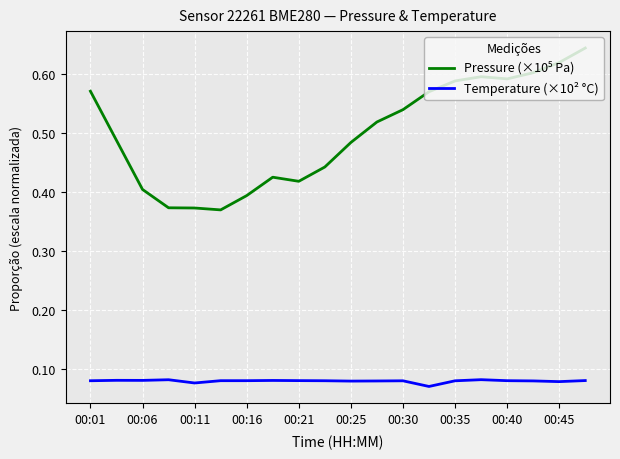

True or false: Pressure (×10⁵ Pa) and Temperature (×10² °C) cross at least once.

False